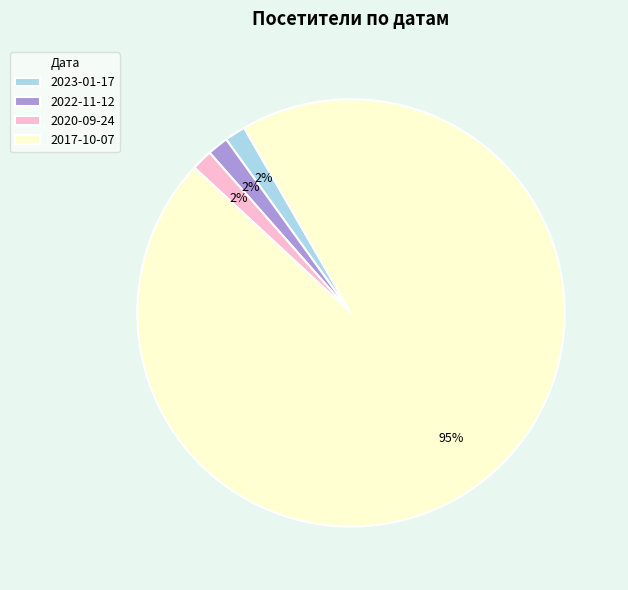

To the nearest percent, what is the average slice percentage?

25%